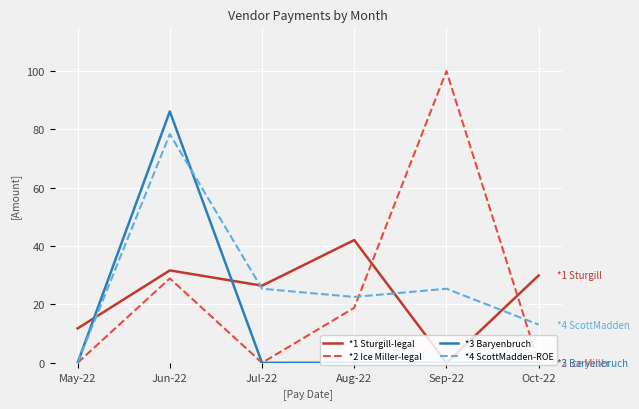

Is it true that *2 Ice Miller-legal equals 0.0 at Jul-22?

True